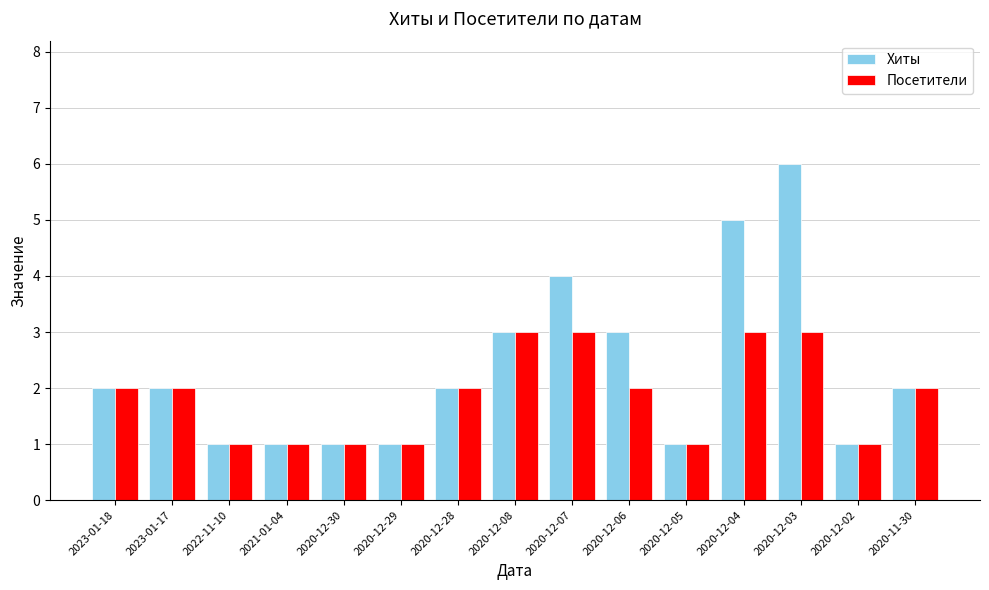

What position from the right is 2023-01-17?

14